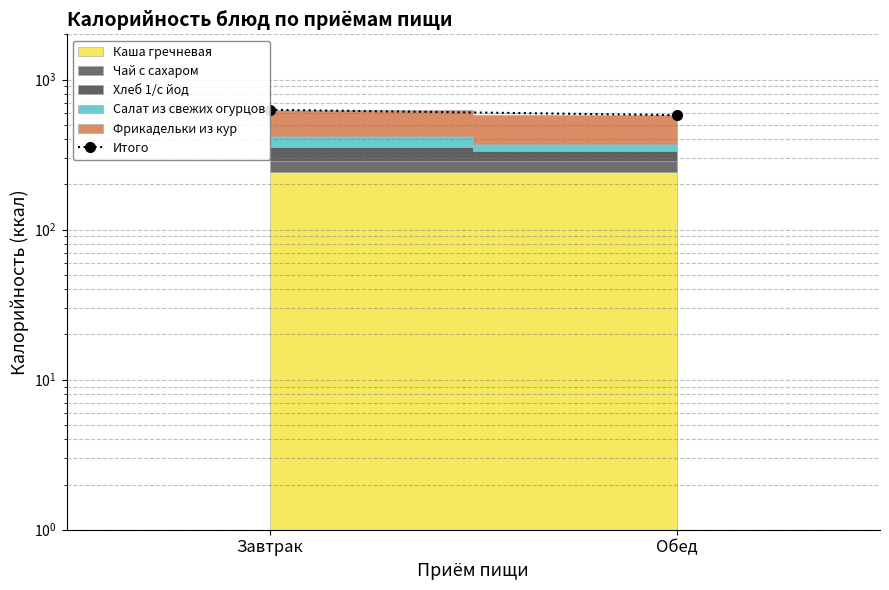

True or false: the data shows 578.8 at Обед.

True